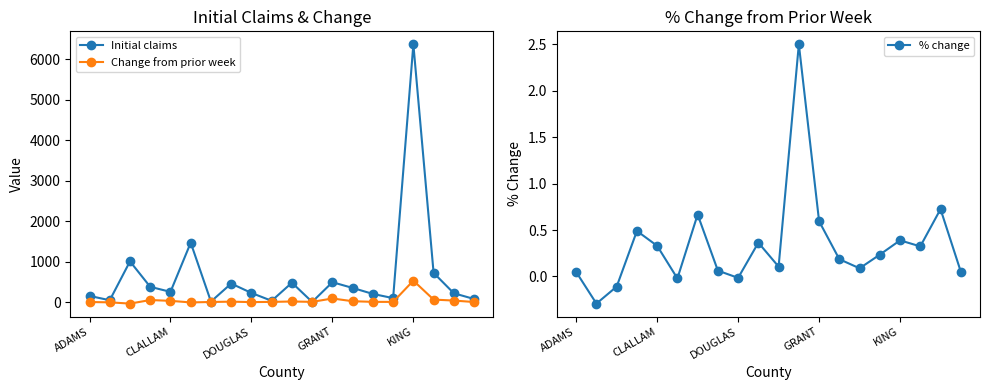

List the series in order of their peak value, highest first.

Initial claims, Change from prior week, % change